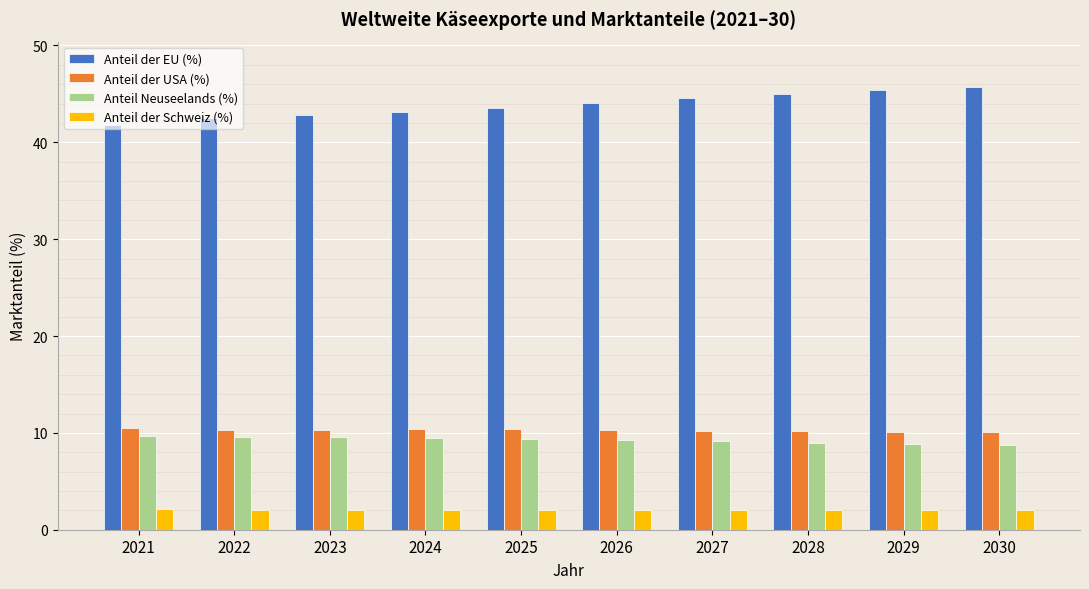

What is the difference between the maximum and minimum values in the Anteil der EU (%) series?

3.9